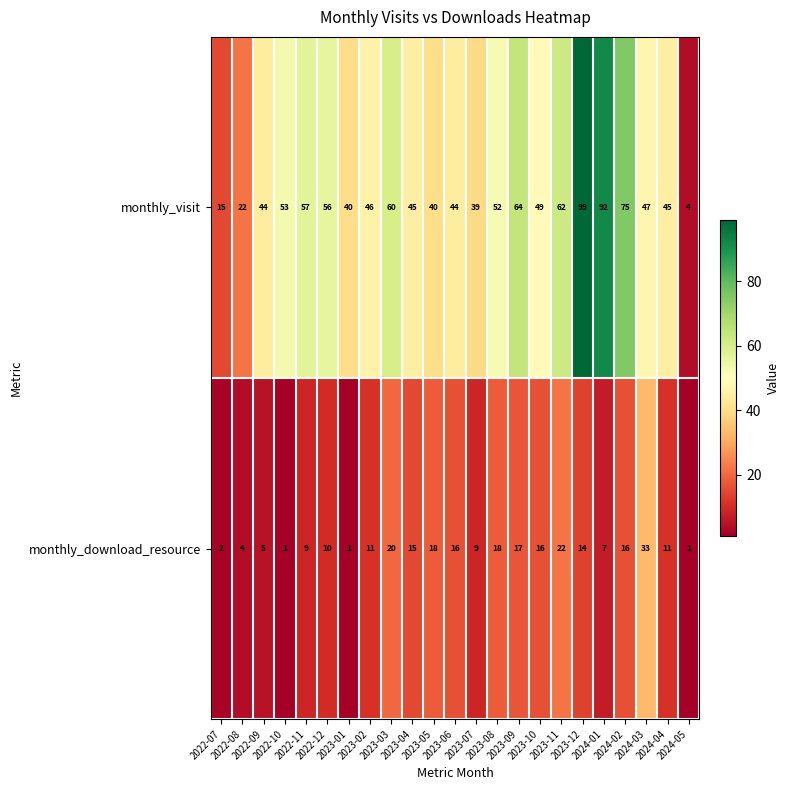

List the series in order of their overall mean, highest first.

monthly_visit, monthly_download_resource